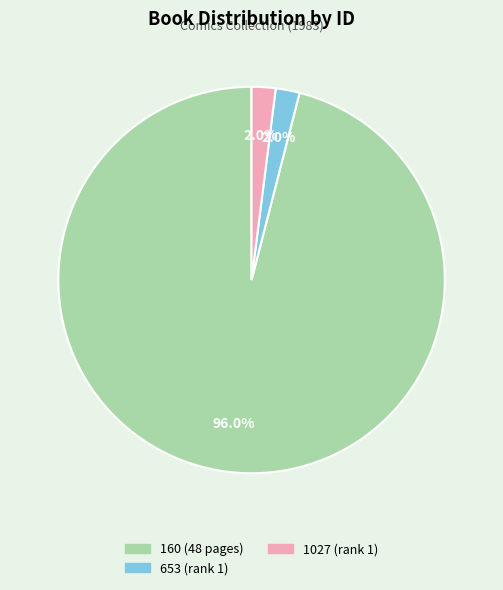

Which category has the biggest portion of the pie?

160 (48 pages)